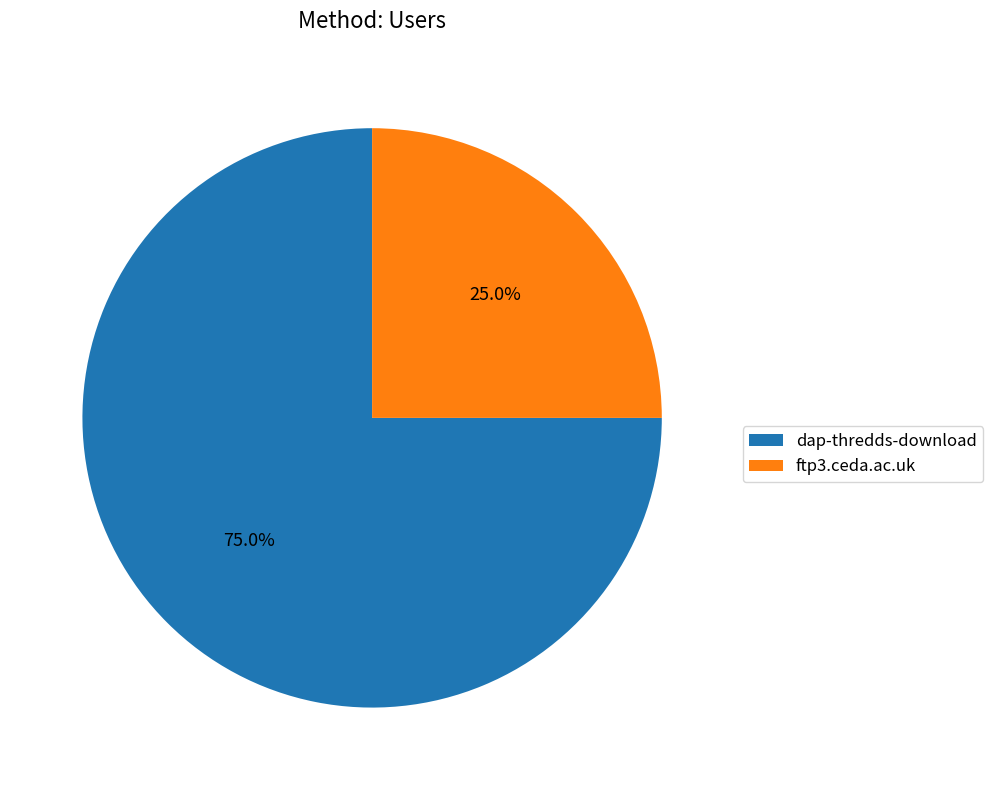

What is the total percentage of ftp3.ceda.ac.uk and dap-thredds-download?

100.0%